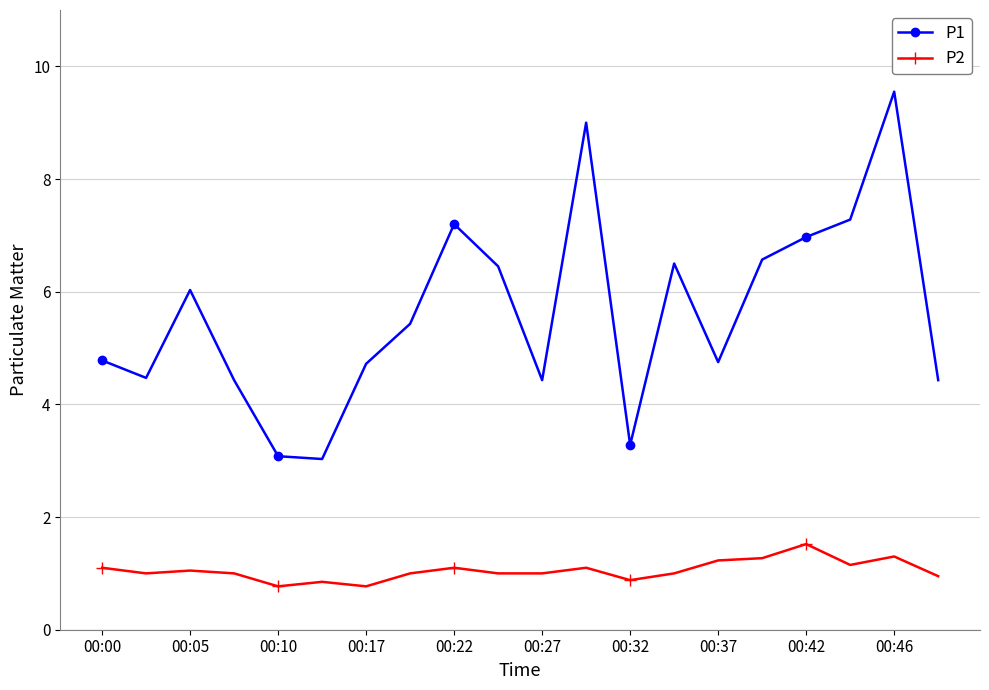

True or false: P2 and P1 intersect in this chart.

False